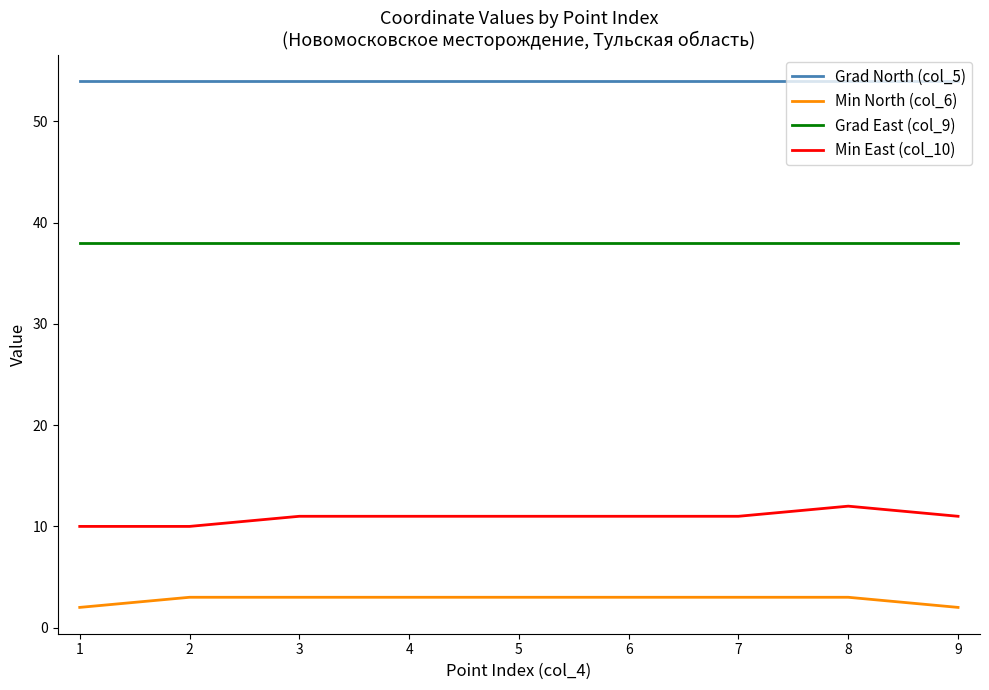

Does the chart display data point markers on the line(s)?

No